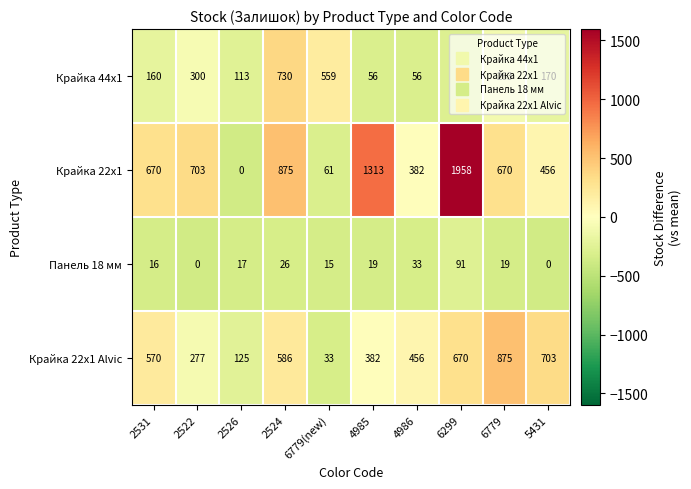

Read the Крайка 22x1 value at 2522, to the nearest 50.

700